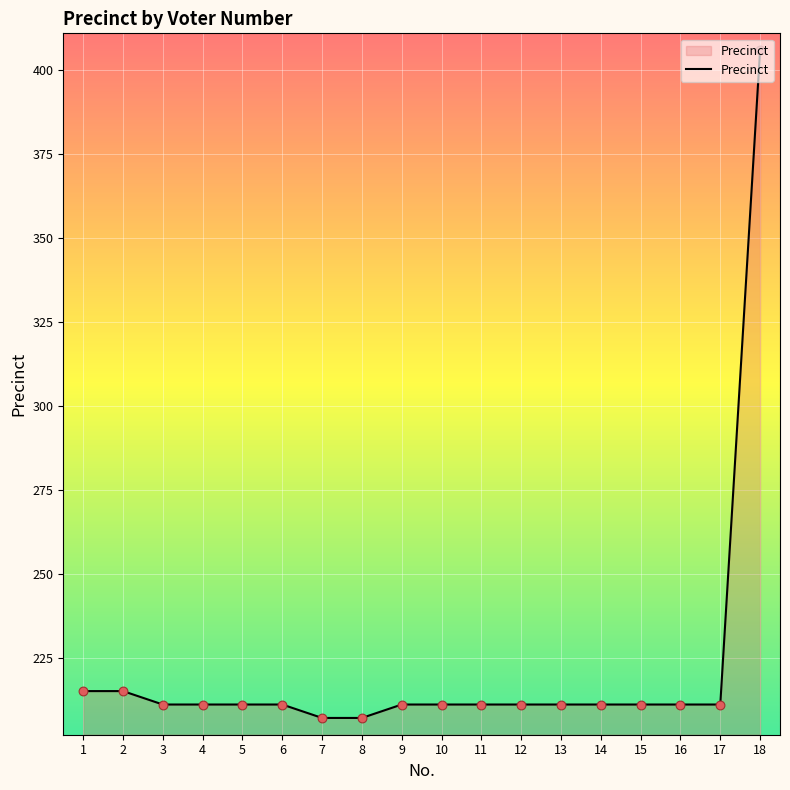

Which has a higher value, 4 or 1?

1